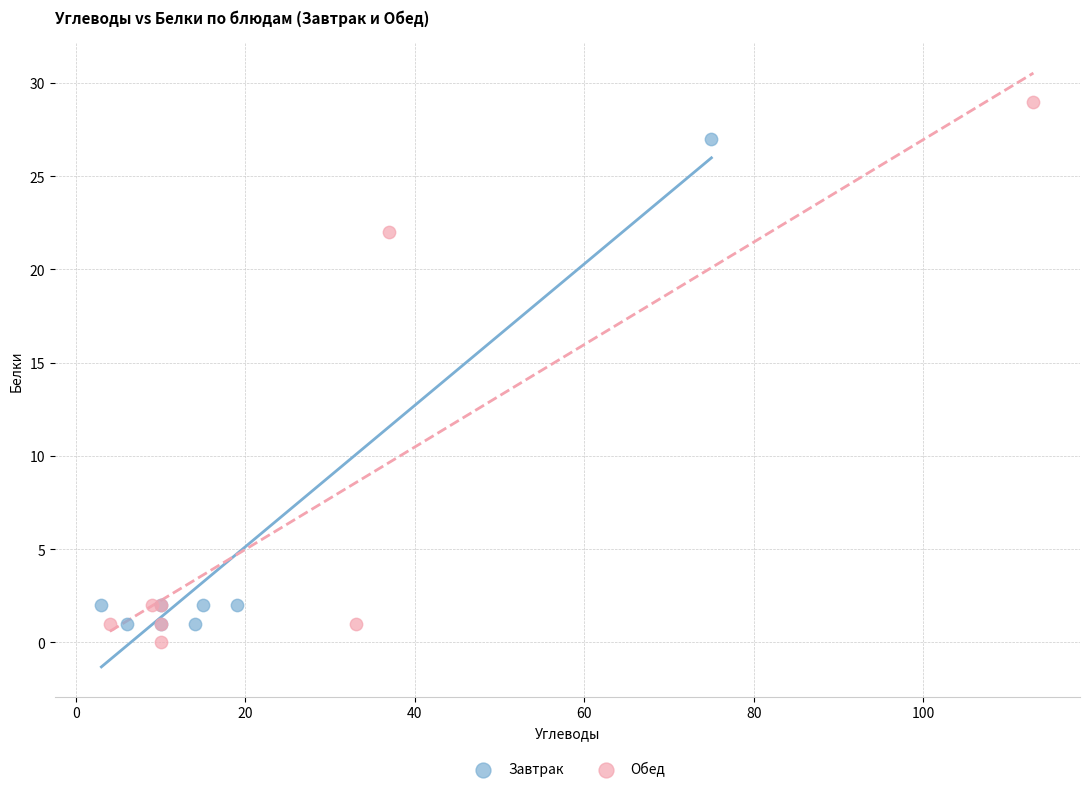

Which series has the largest Y range (max minus min)?

Обед